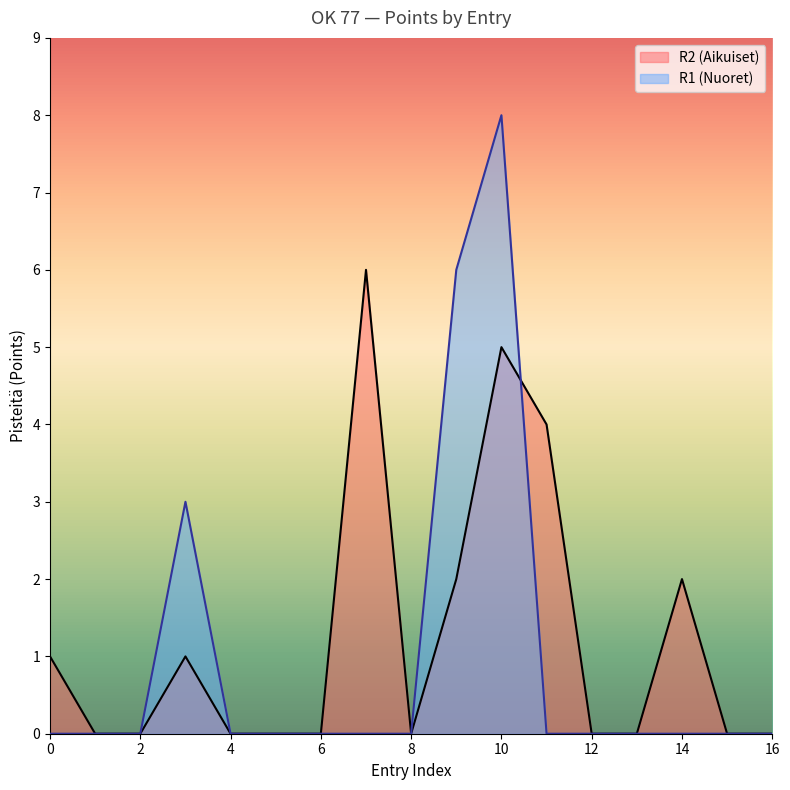

Rank the series by their maximum value, from highest to lowest.

R1 (Nuoret), R2 (Aikuiset)